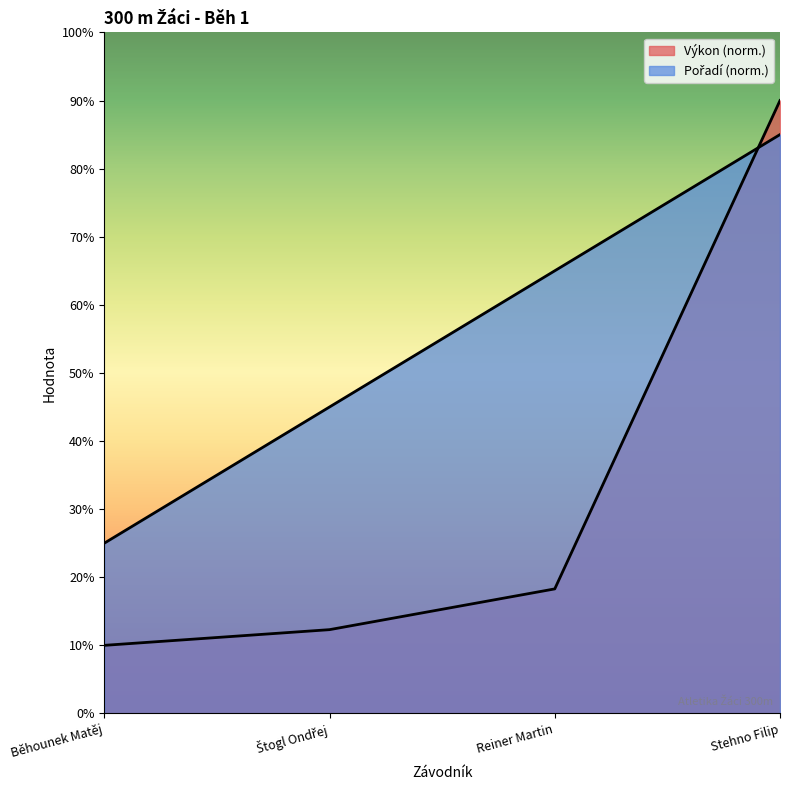

Reading left to right, extract all data points from this chart.

Pořadí: Běhounek Matěj=25.0	Štogl Ondřej=45.0	Reiner Martin=65.0	Stehno Filip=85.0
Výkon: Běhounek Matěj=10.0	Štogl Ondřej=12.3	Reiner Martin=18.3	Stehno Filip=90.0